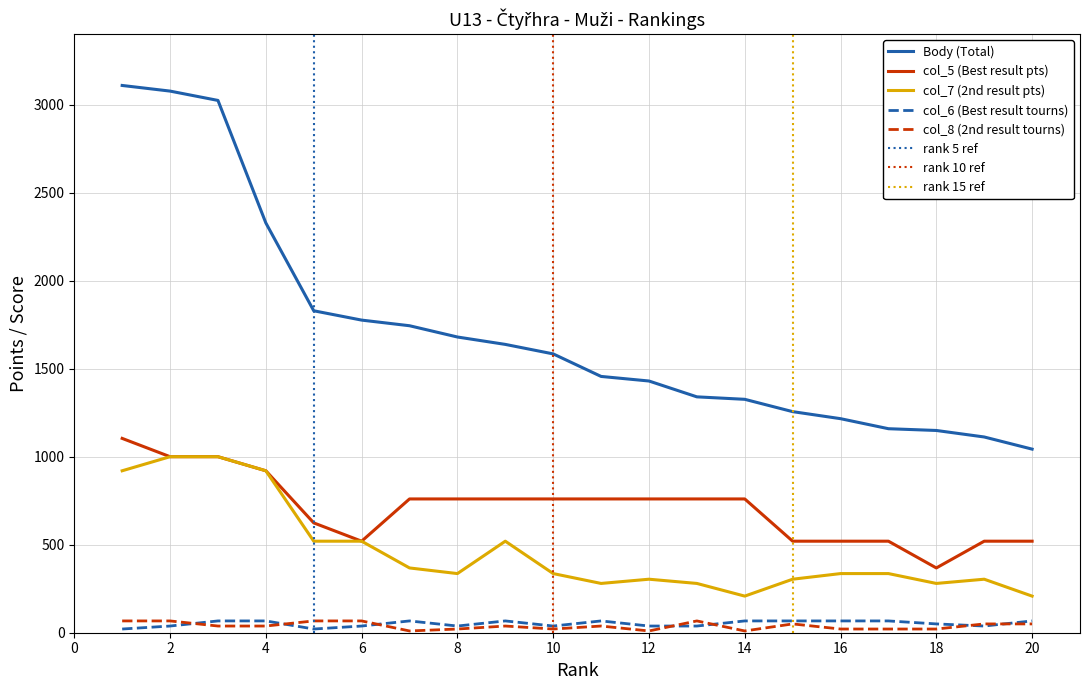

Rank the series at 6 from lowest to highest value.

col_6, col_8, col_5, col_7, Body